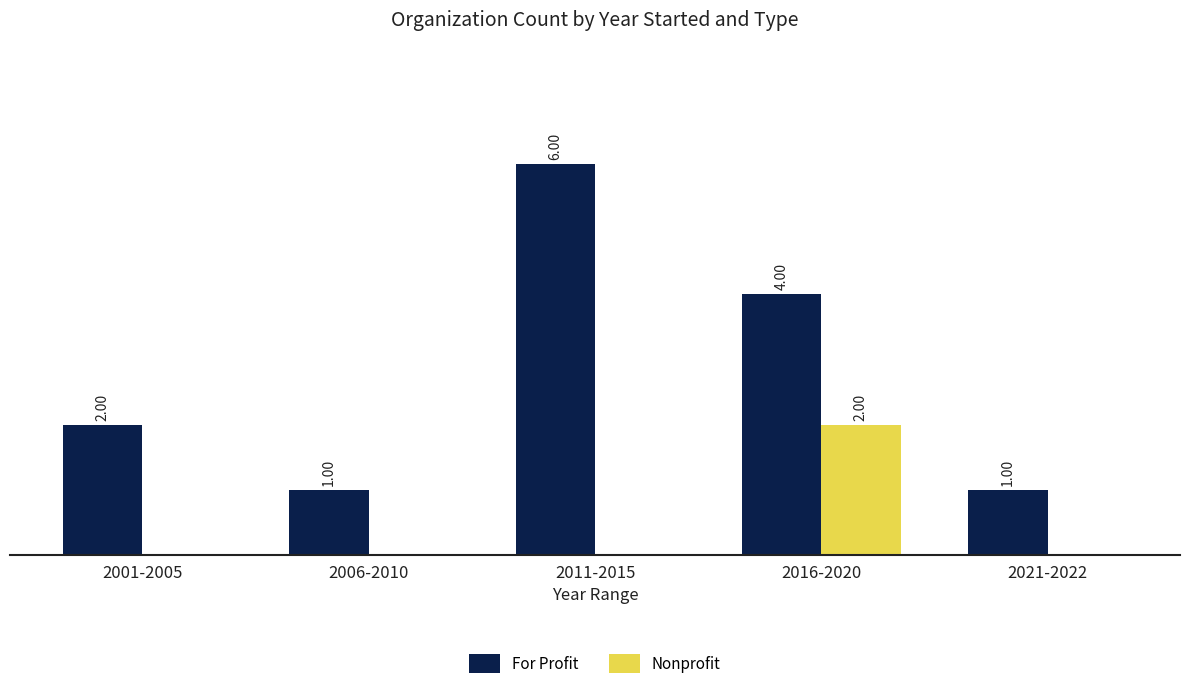

Which series has the largest total across all categories?

For Profit